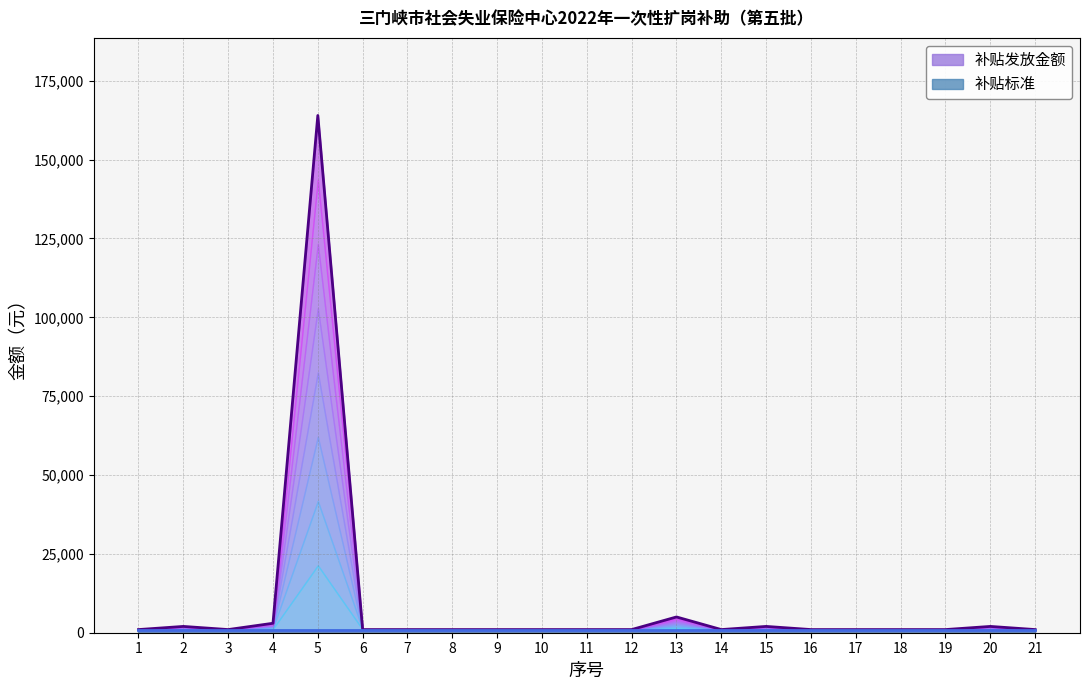

Reading right to left, extract all data points from this chart.

1000	2000	1000	1000	1000	1000	2000	1000	5000	1000	1000	1000	1000	1000	1000	1000	164000	3000	1000	2000	1000